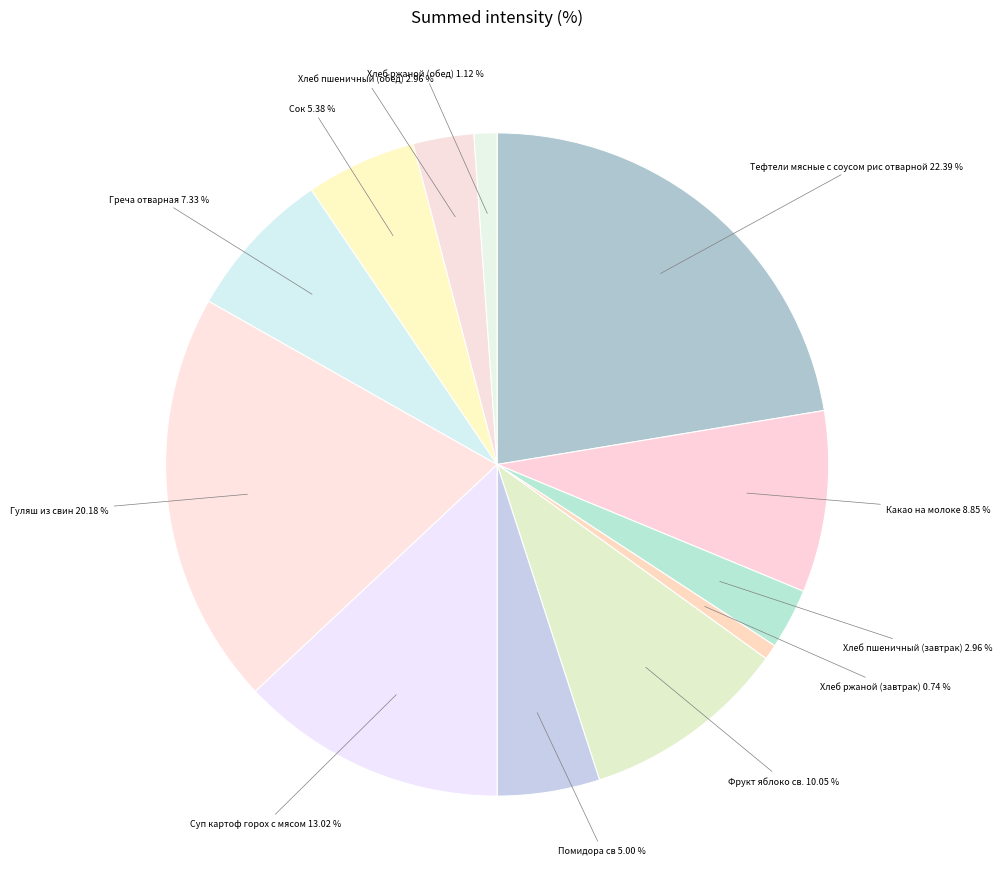

How many slices are in this pie chart?

12